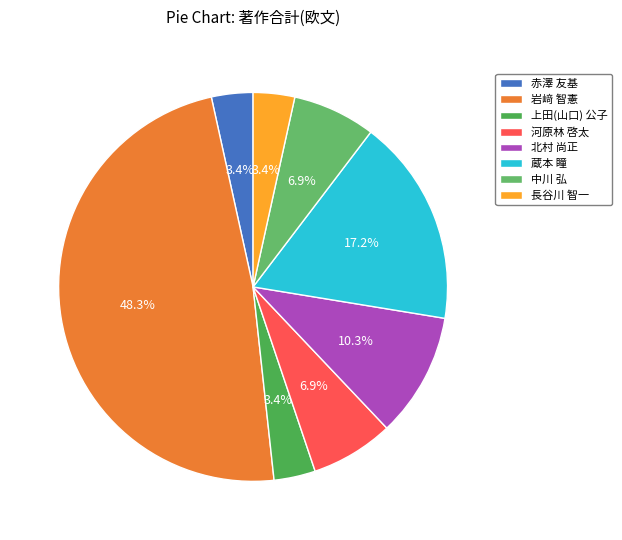

Which category has the biggest portion of the pie?

岩﨑 智憲